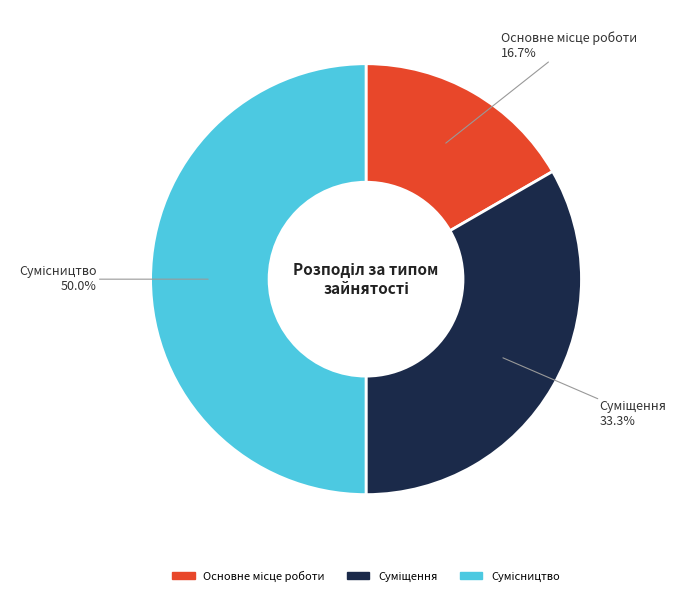

How many segments does this pie chart have?

3